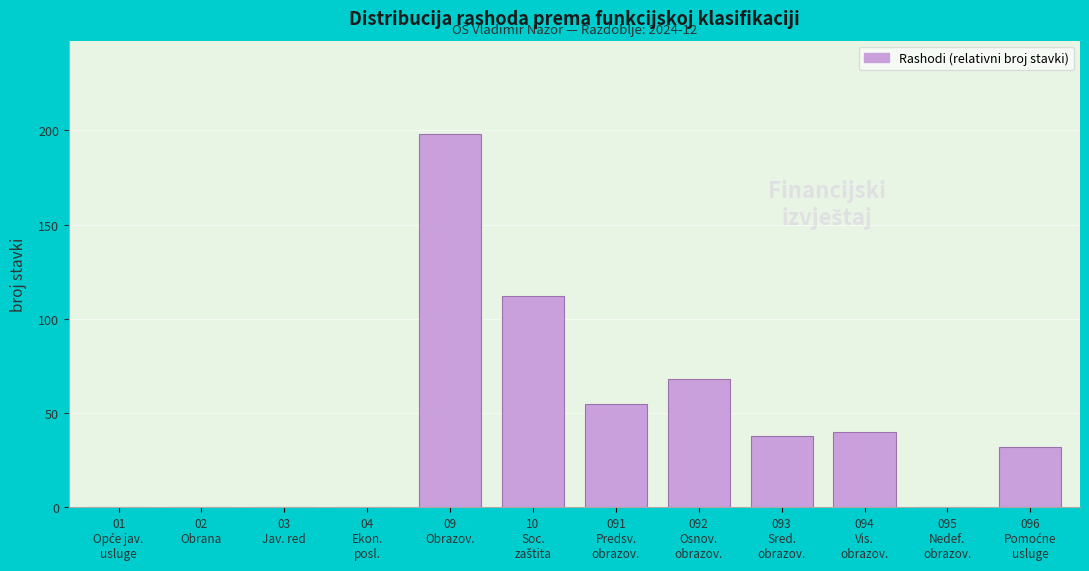

What is the greatest value displayed?

198